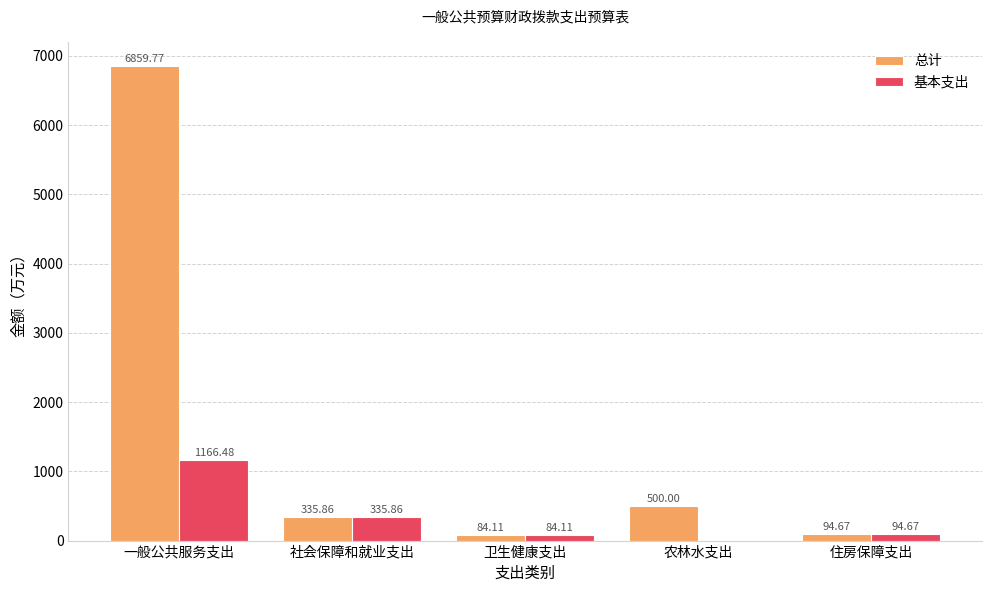

The 总计 series shows 94.7 at 住房保障支出. True or false?

True